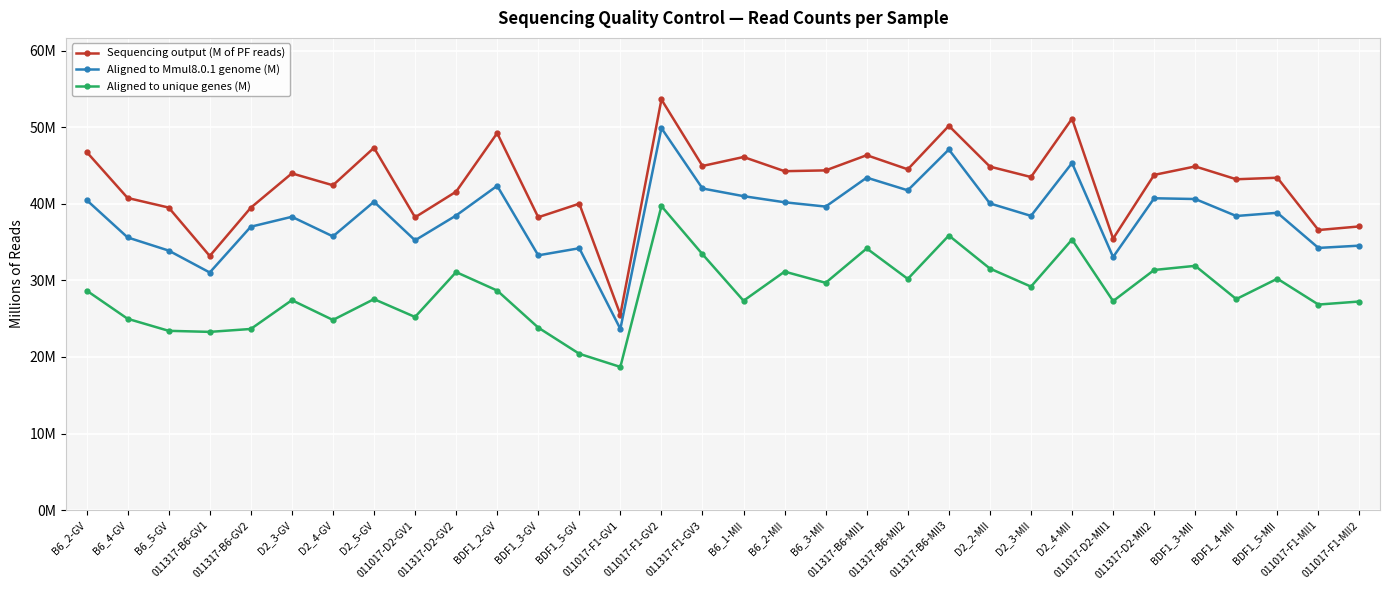

True or false: Aligned to unique genes (M) and Aligned to Mmul8.0.1 genome (M) intersect in this chart.

False